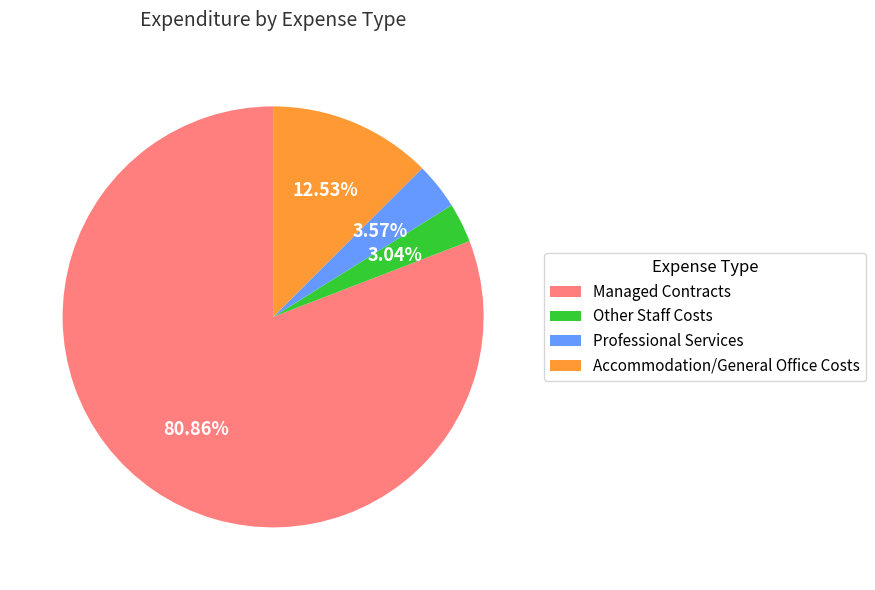

To the nearest percent, what portion does Professional Services represent?

4%